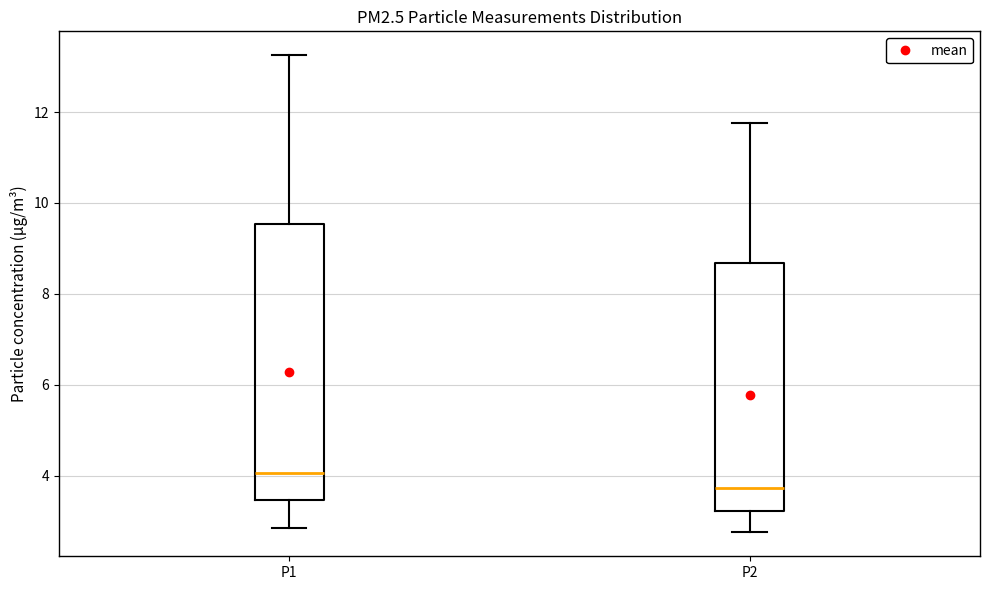

Where does the upper whisker of the box for P2 end on the y-axis? The values are not printed on the chart, so give them approximately, as read against the axis.

11.8